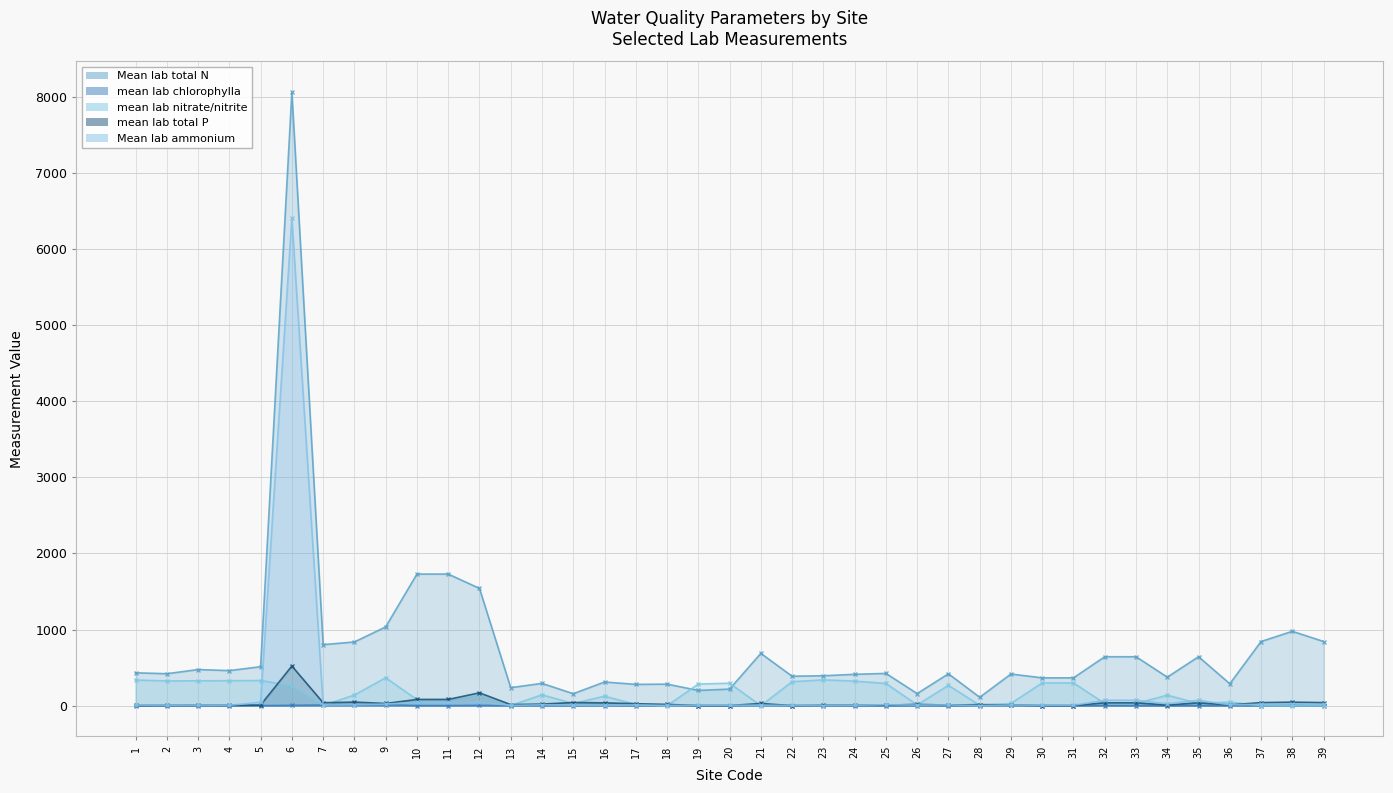

How many lines are shown in the chart?

5